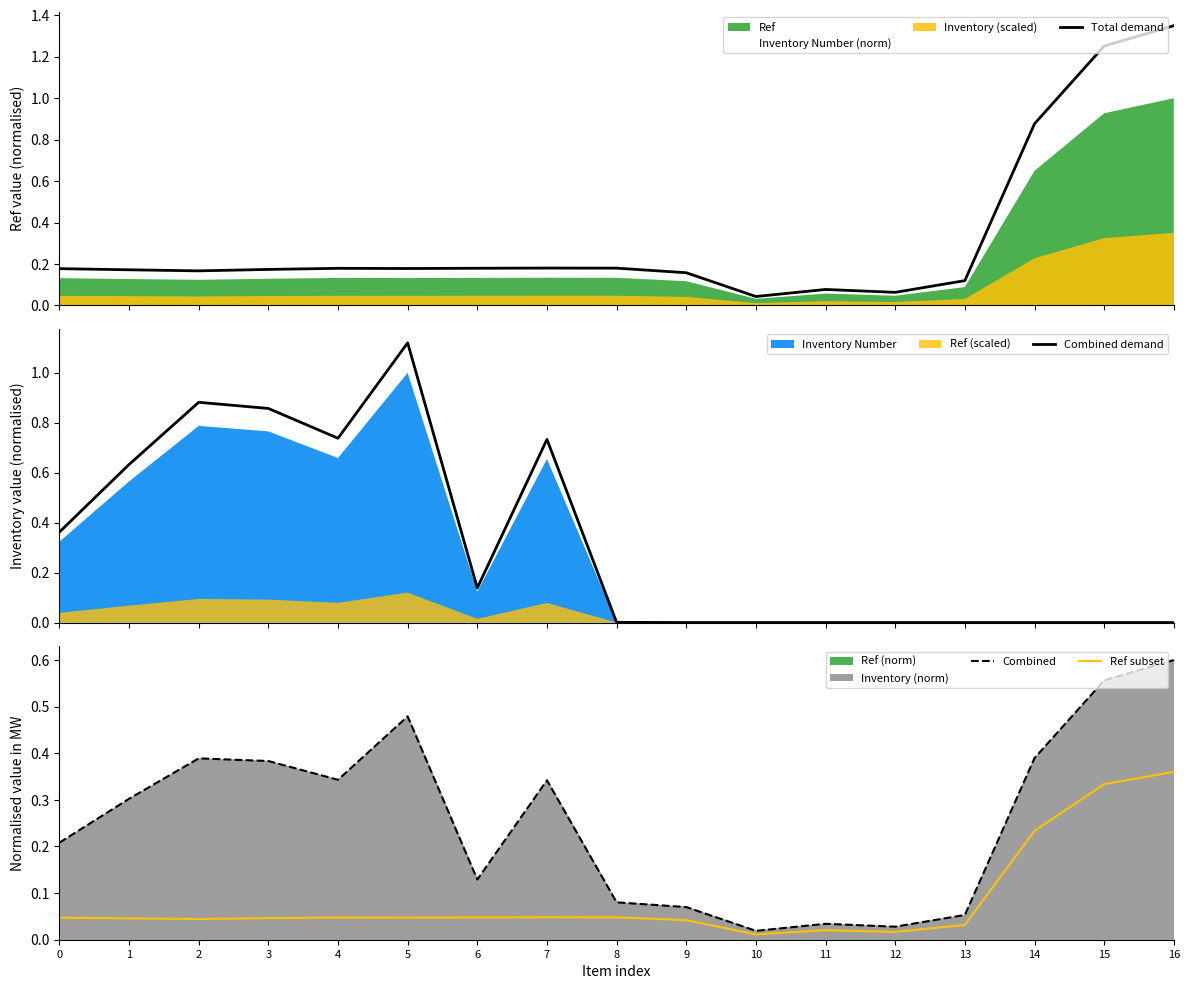

What is the difference between the second highest and second lowest values in the Combined series?

0.5